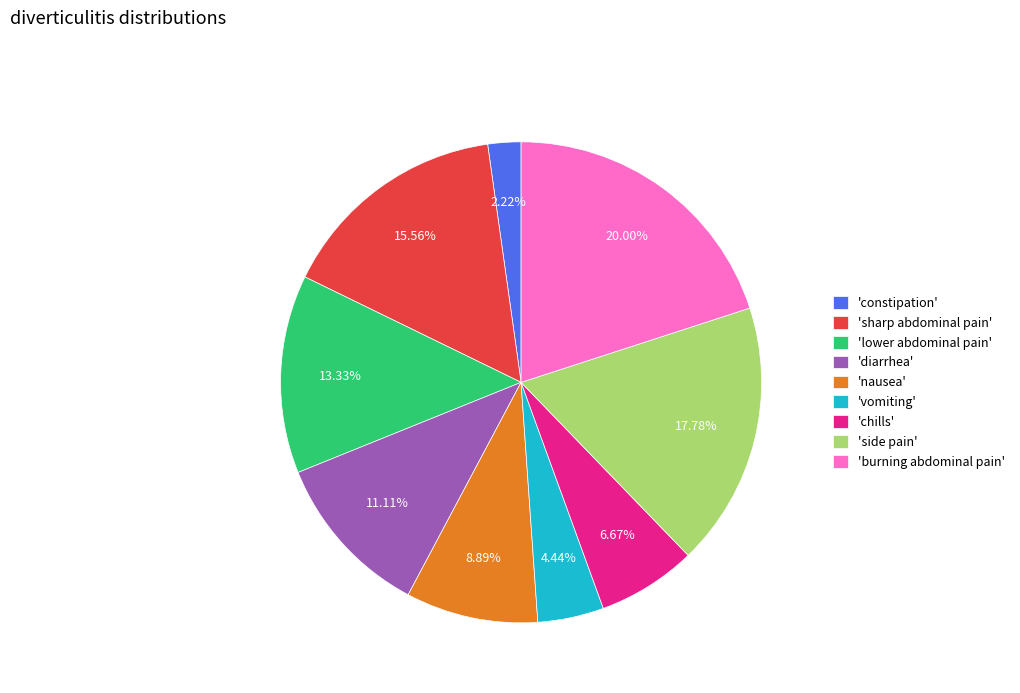

Which has a higher value, 'nausea' or 'sharp abdominal pain'?

'sharp abdominal pain'